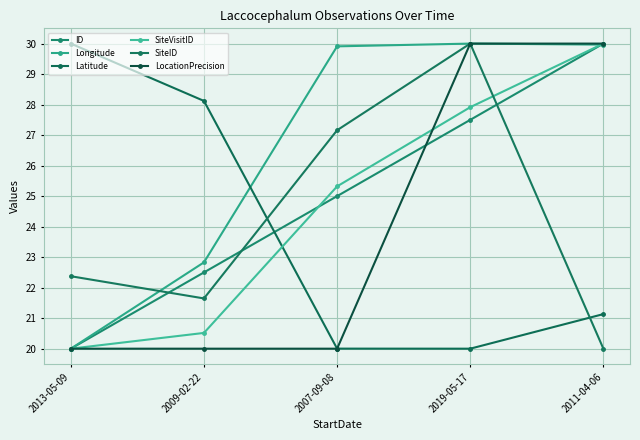

What is the total value across all series at 2019-05-17?

165.4